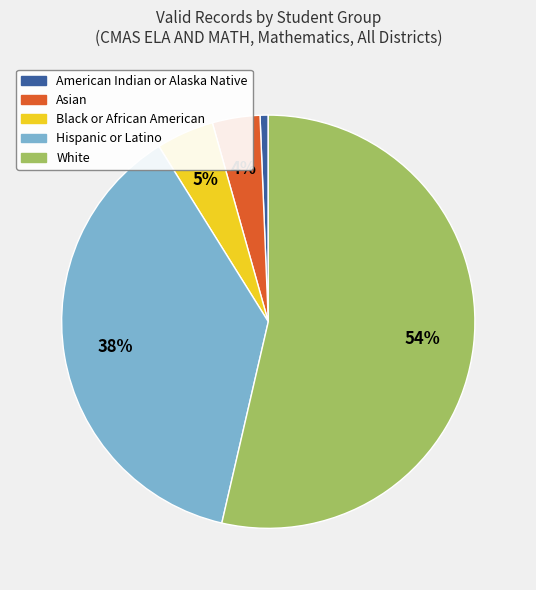

To the nearest percent, what is the average slice percentage?

20%